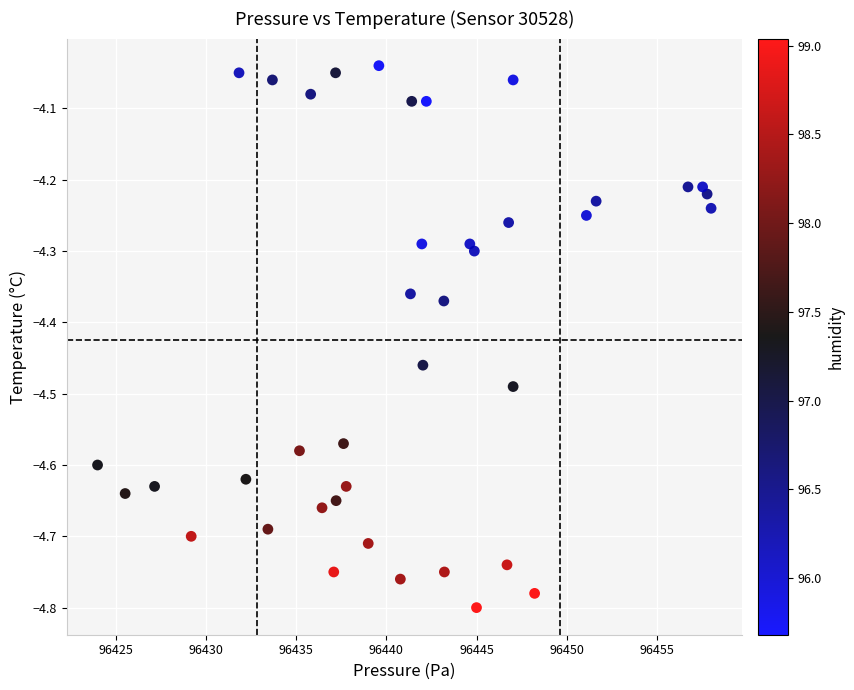

What is the range of X values (max minus min)?

34.0